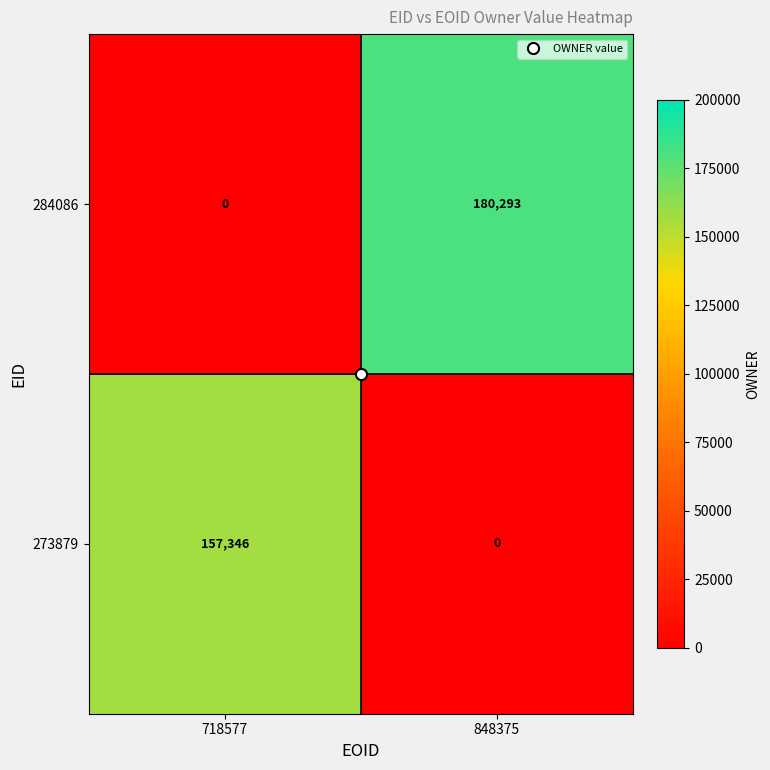

Is it true that 284086 equals 0 at 718577?

True